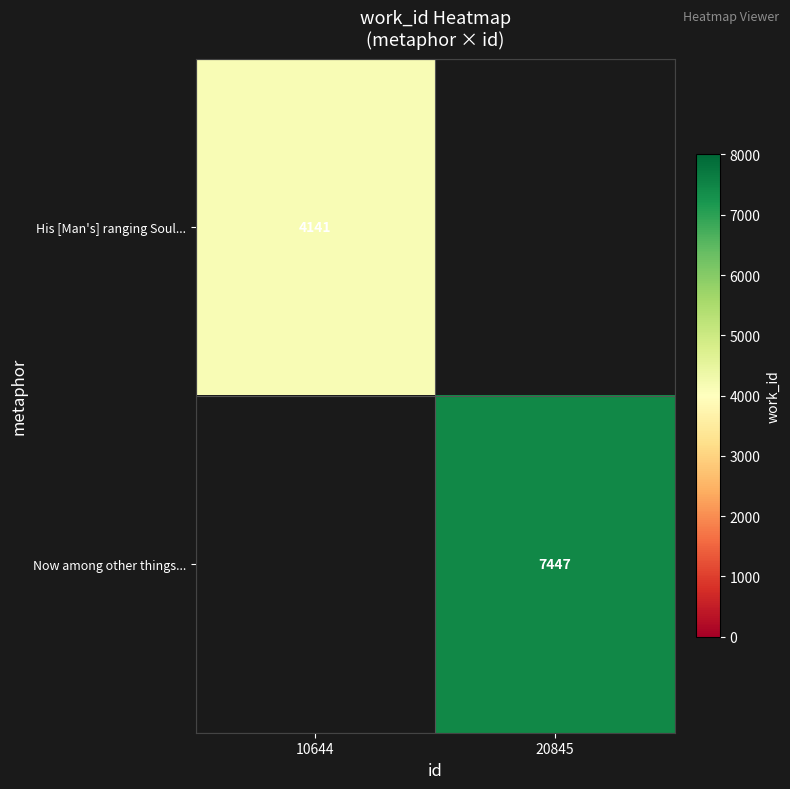

True or false: His [Man's] ranging Soul... has a value of 4141 at 10644.

True